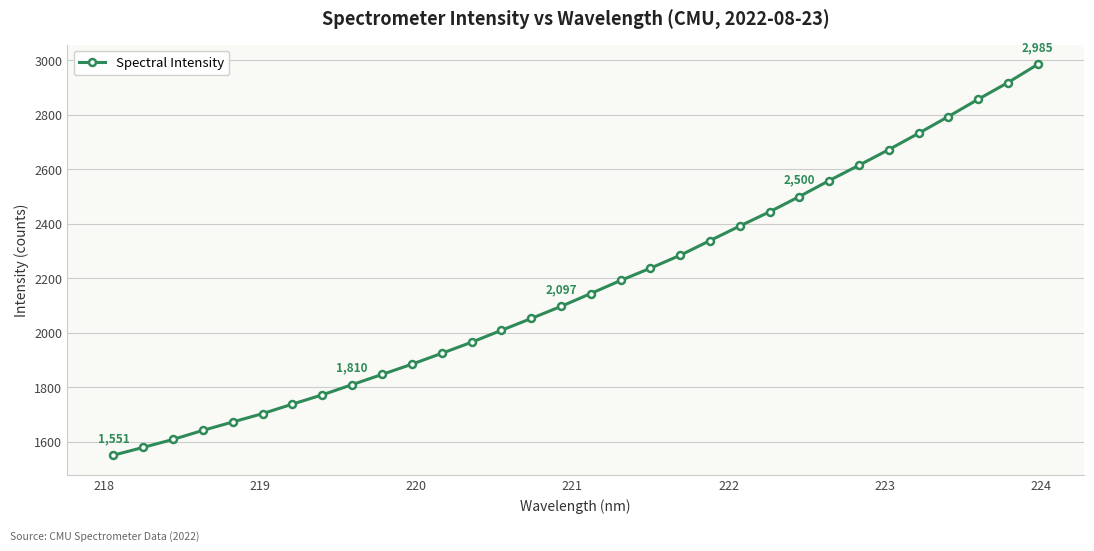

What is the average value?

2172.5